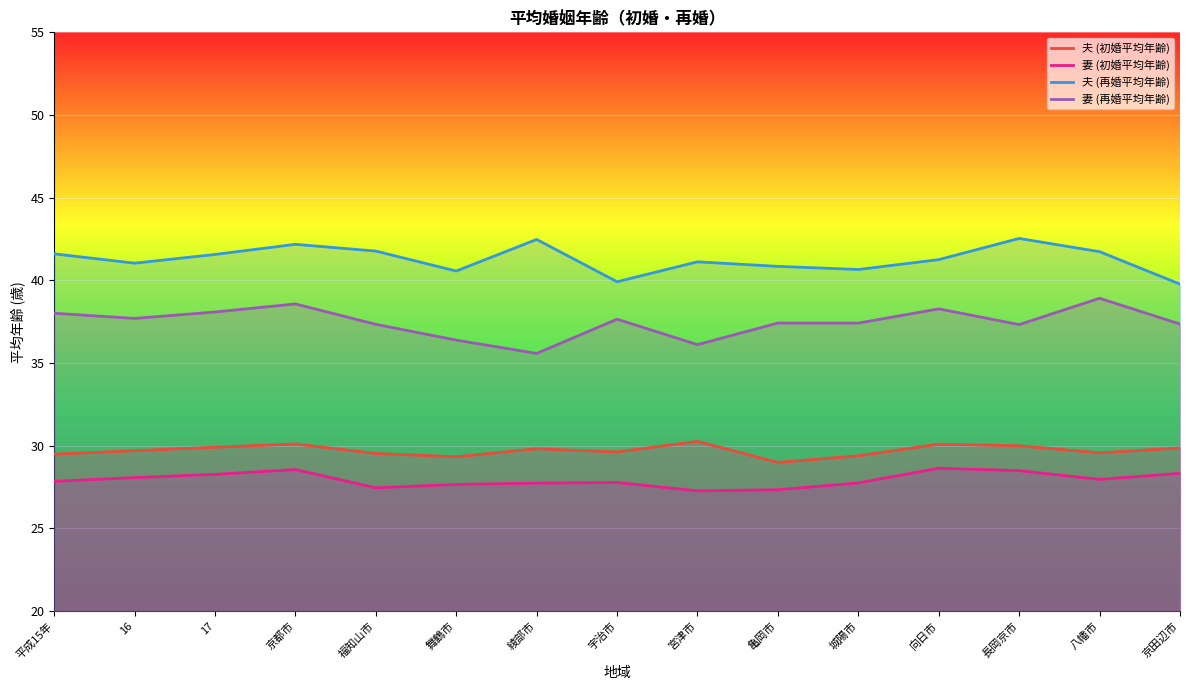

What is the maximum value for 妻 (再婚平均年齢)?

38.9